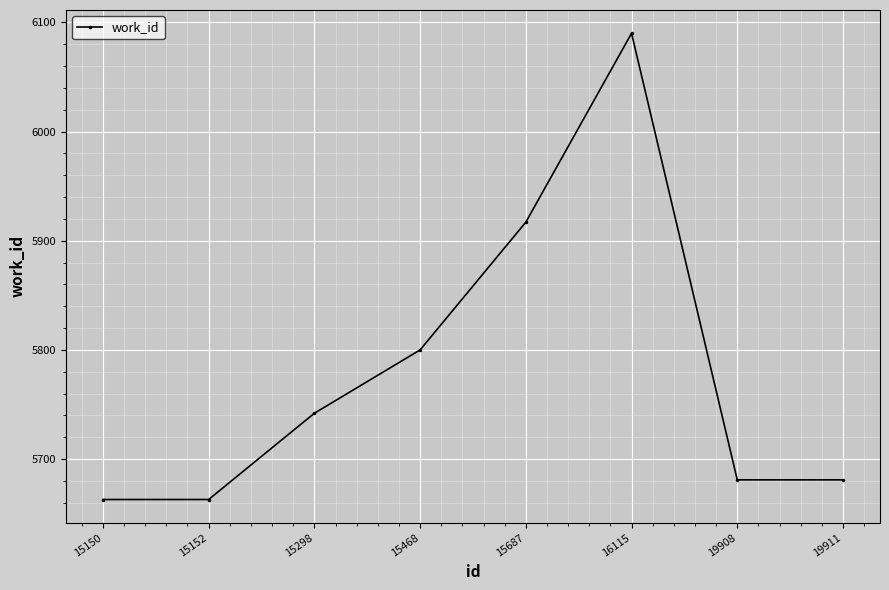

Count the number of categories in the chart.

8